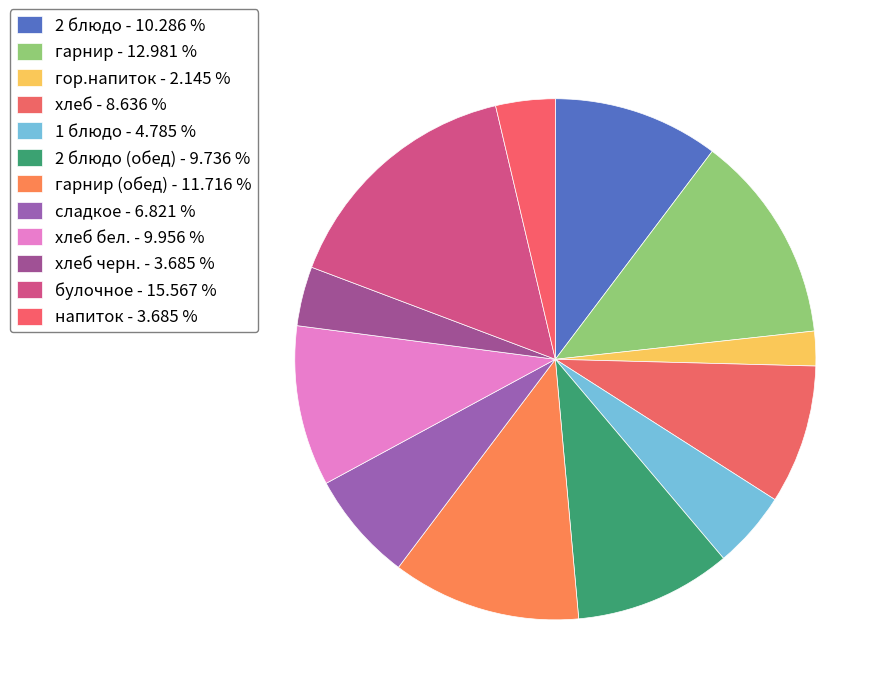

How many segments does this pie chart have?

12